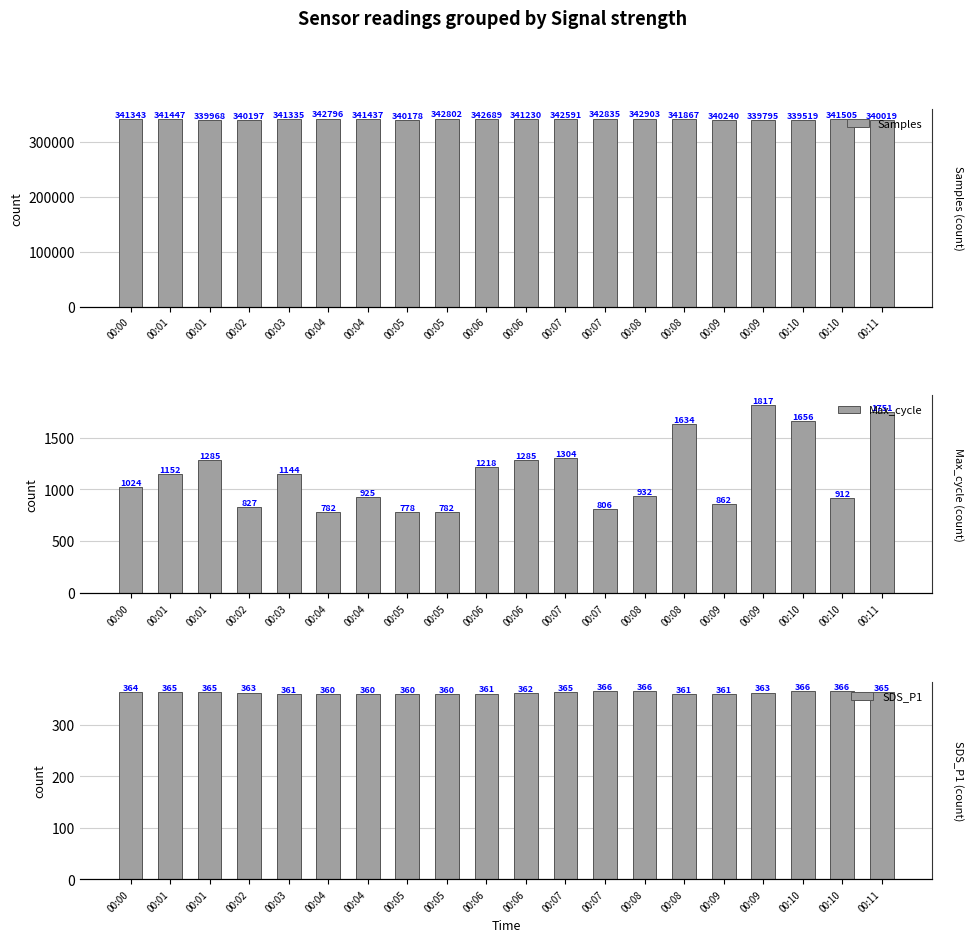

Where is SDS_P1 nearest to the value 362?

00:06